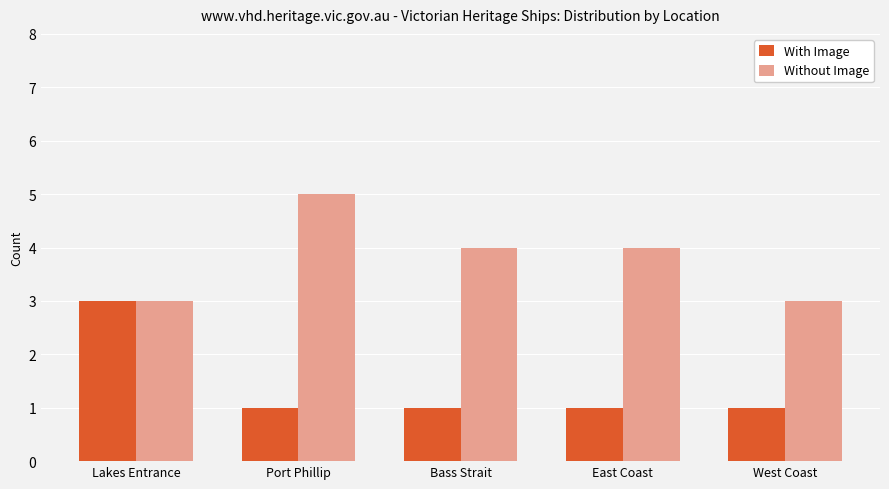

How many bars are there in each group?

2